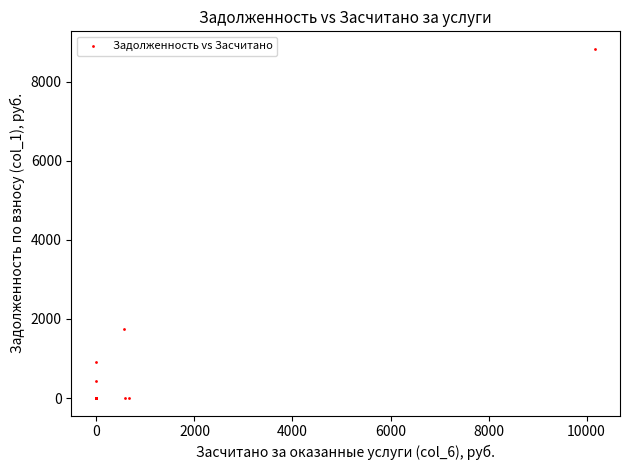

What Y value in the scatter plot is closest to 4417?

1753.8